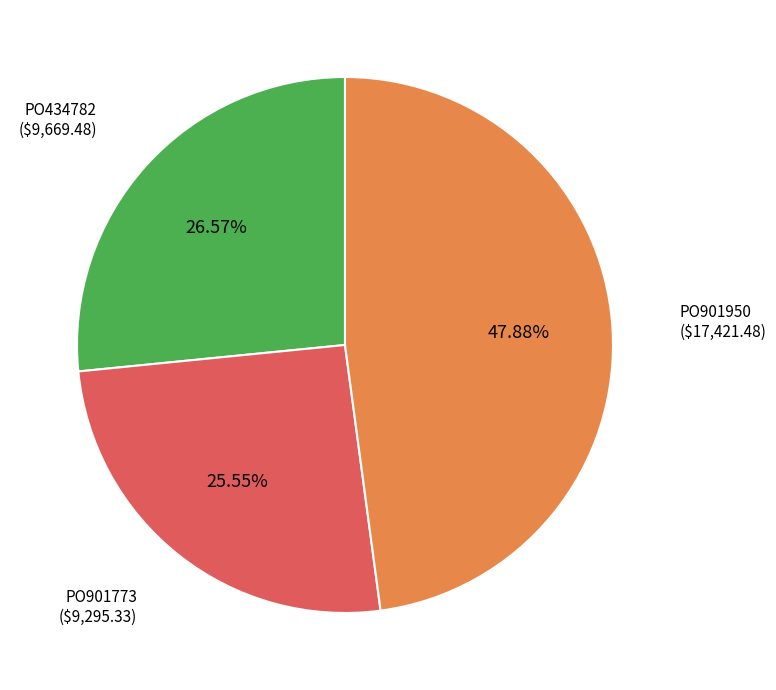

Which has a higher value, PO434782 or PO901773?

PO434782